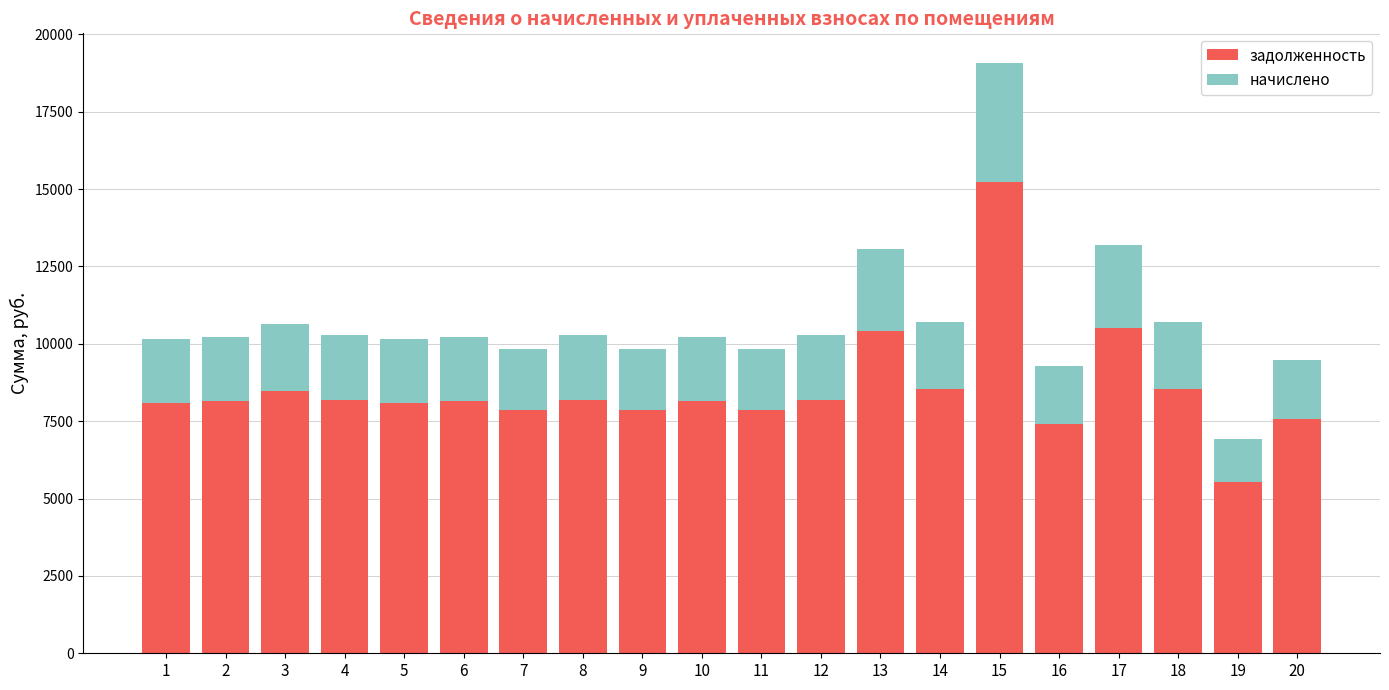

What is the minimum value for задолженность?

5529.6